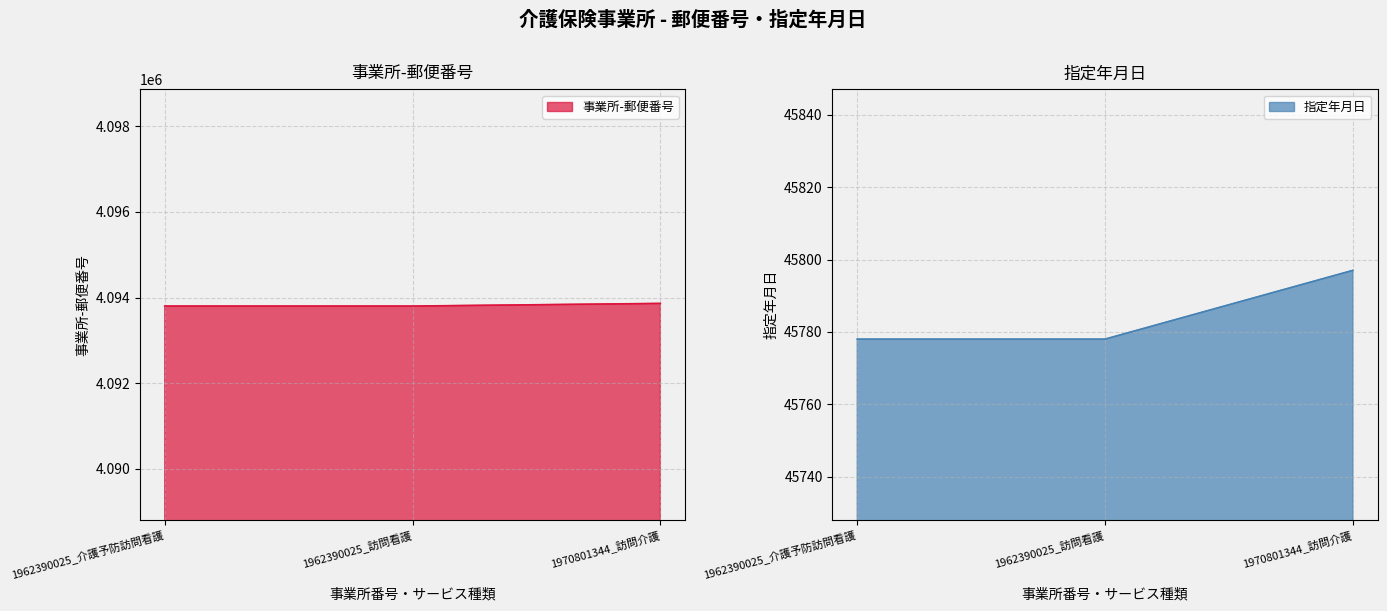

At which label is 指定年月日 closest to 45787?

1962390025_介護予防訪問看護